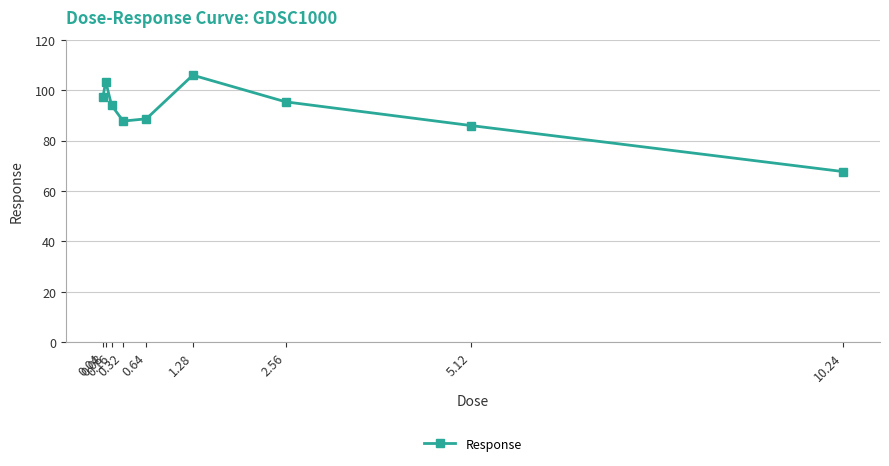

At which category does the data reach its first local peak?

0.08